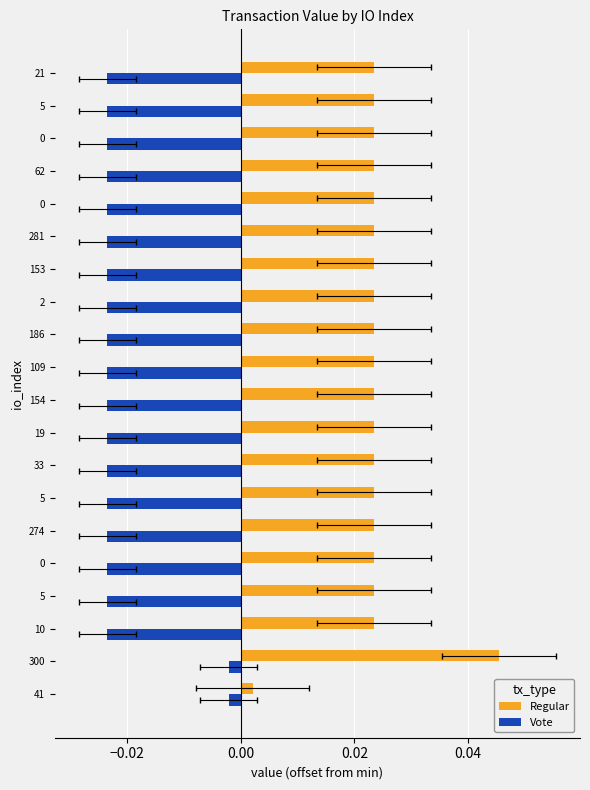

Which series has the largest total across all categories?

Regular